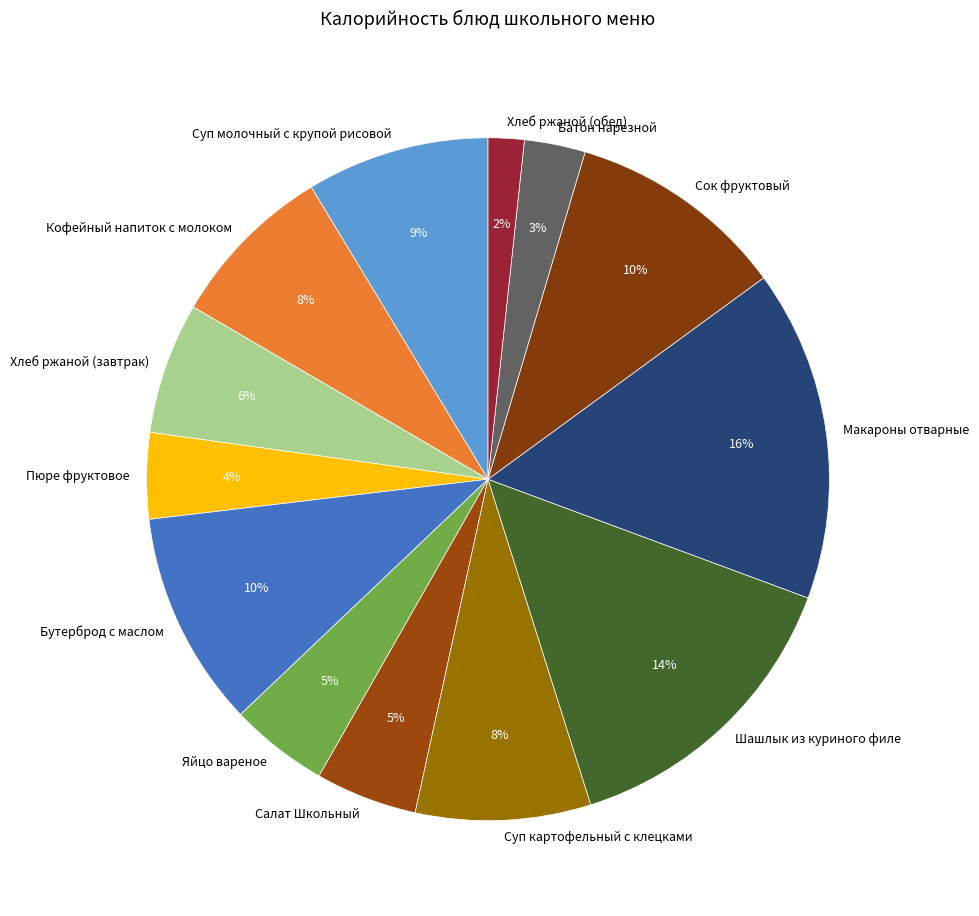

What percentage is the Сок фруктовый slice, to the nearest percent?

10%